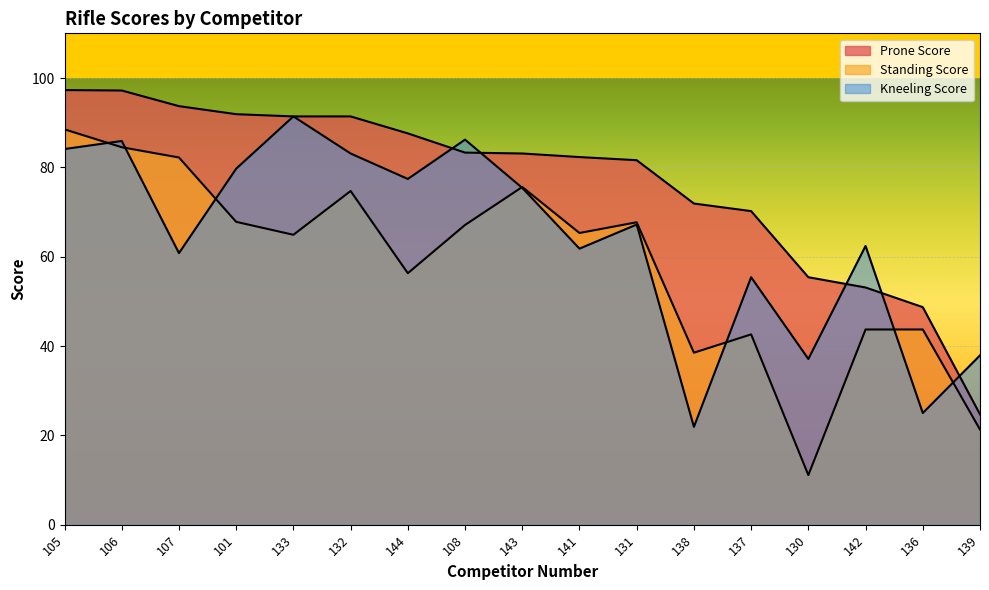

List the labels in order of Standing Score value, largest first.

105, 106, 107, 143, 132, 101, 131, 108, 141, 133, 144, 142, 136, 137, 138, 139, 130